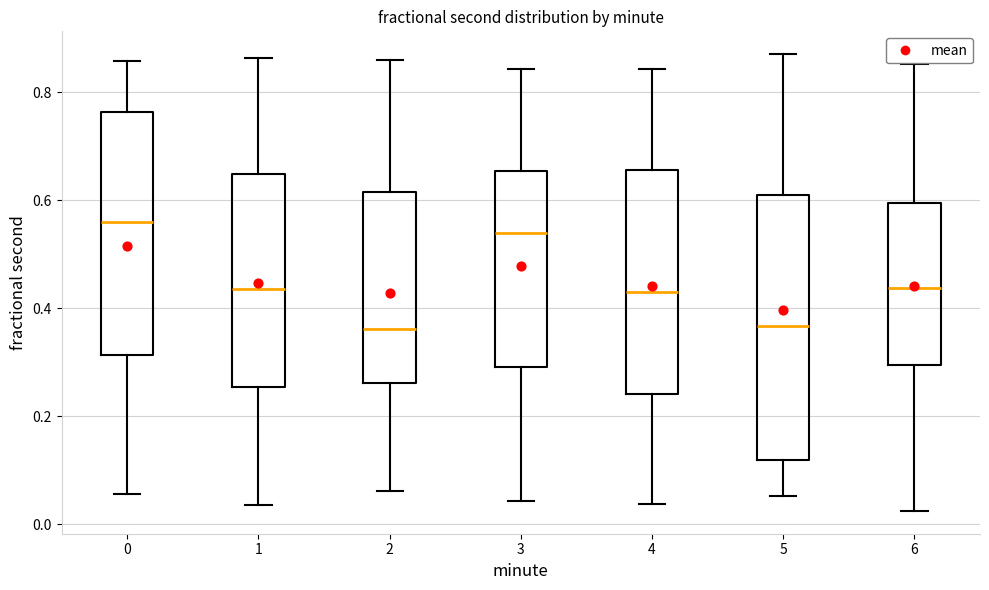

Where does the lower whisker of the box at x = 5 end on the y-axis? The values are not printed on the chart, so give them approximately, as read against the axis.

0.06